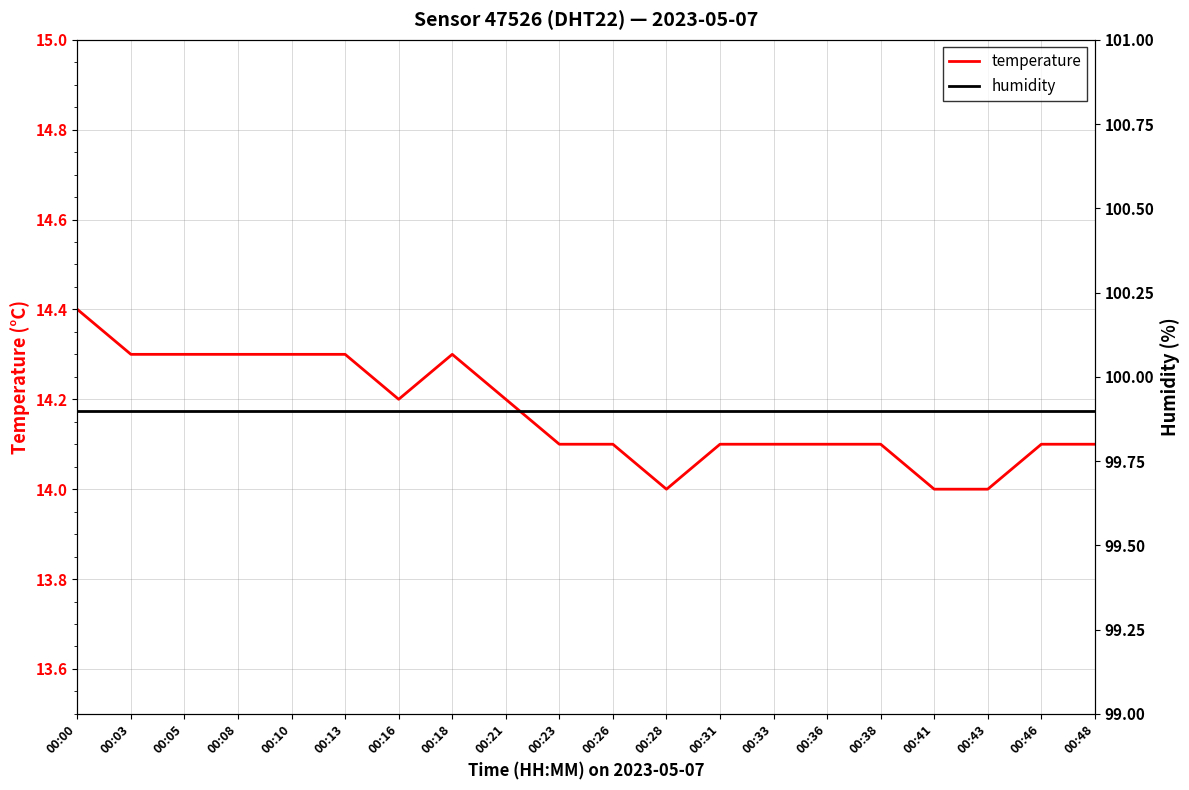

The humidity series shows 49.7 at 00:16. True or false?

False